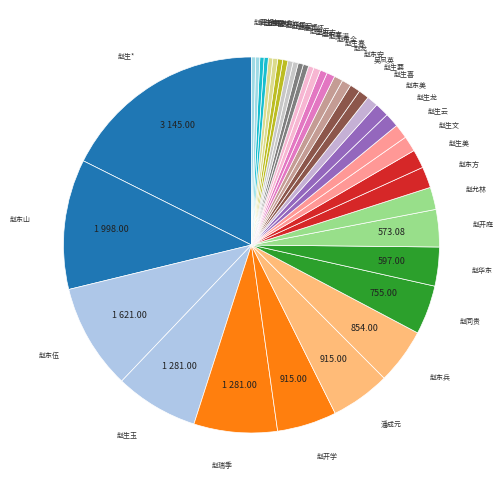

Which slice is the largest?

赵生*